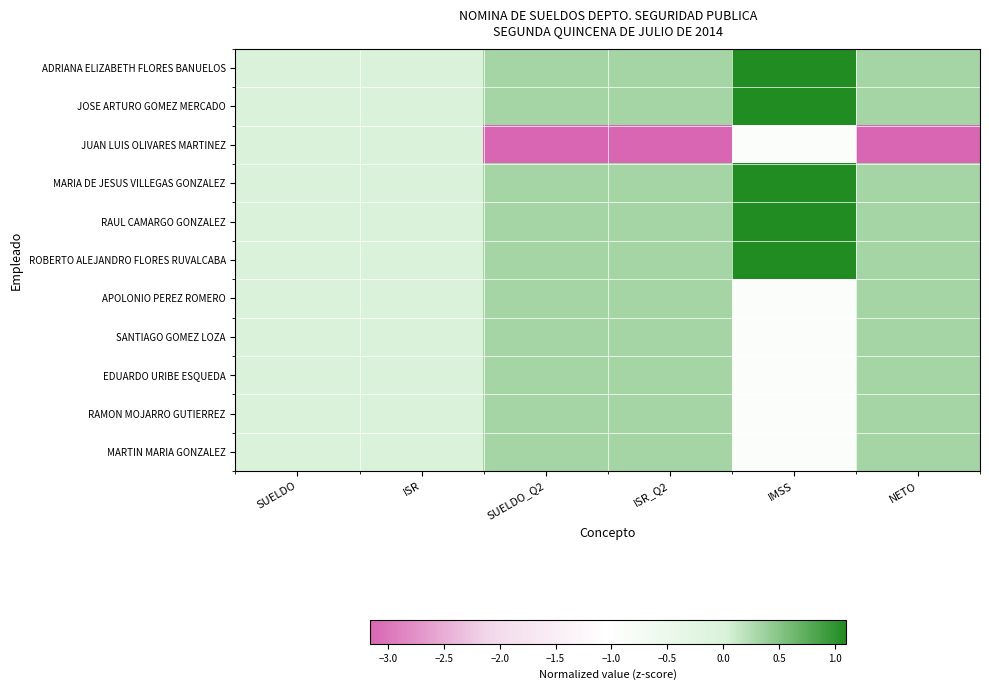

Count the number of categories in the chart.

6